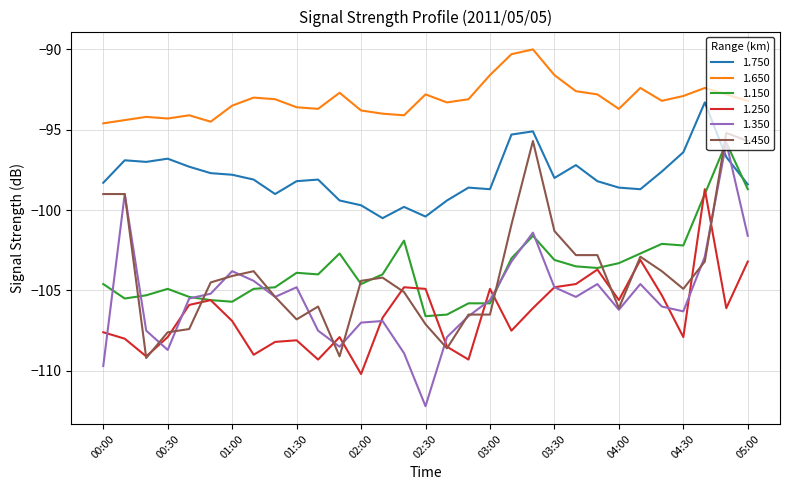

True or false: 1.650 and 1.350 intersect in this chart.

False